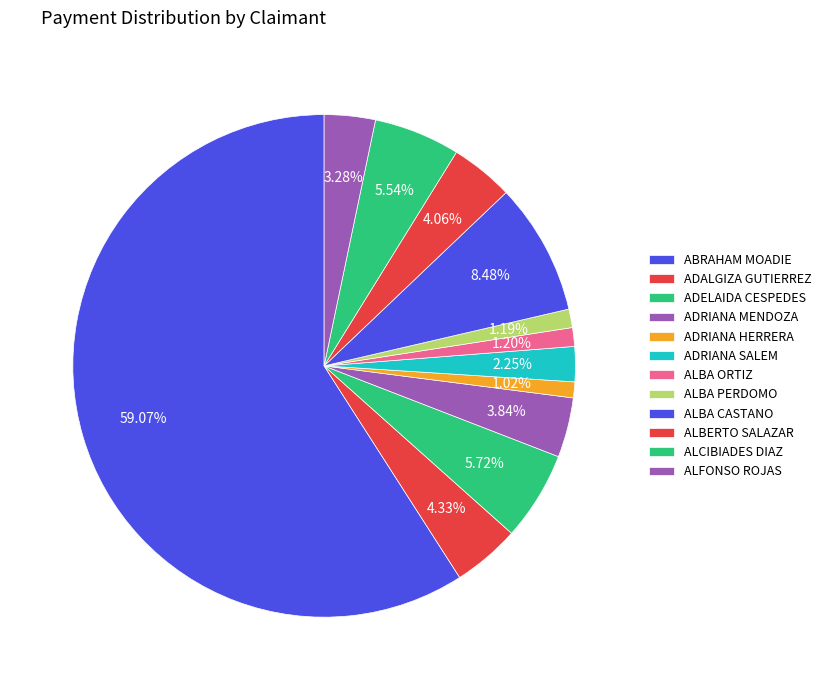

What is the total percentage of ALBERTO SALAZAR and ADRIANA HERRERA?

5.1%